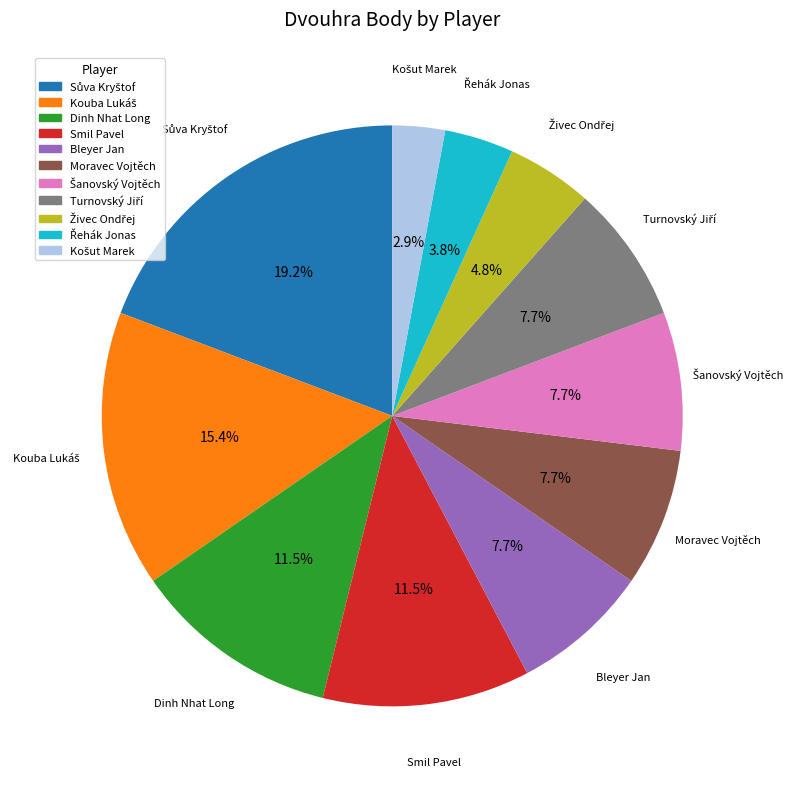

Does any single category account for the majority?

No